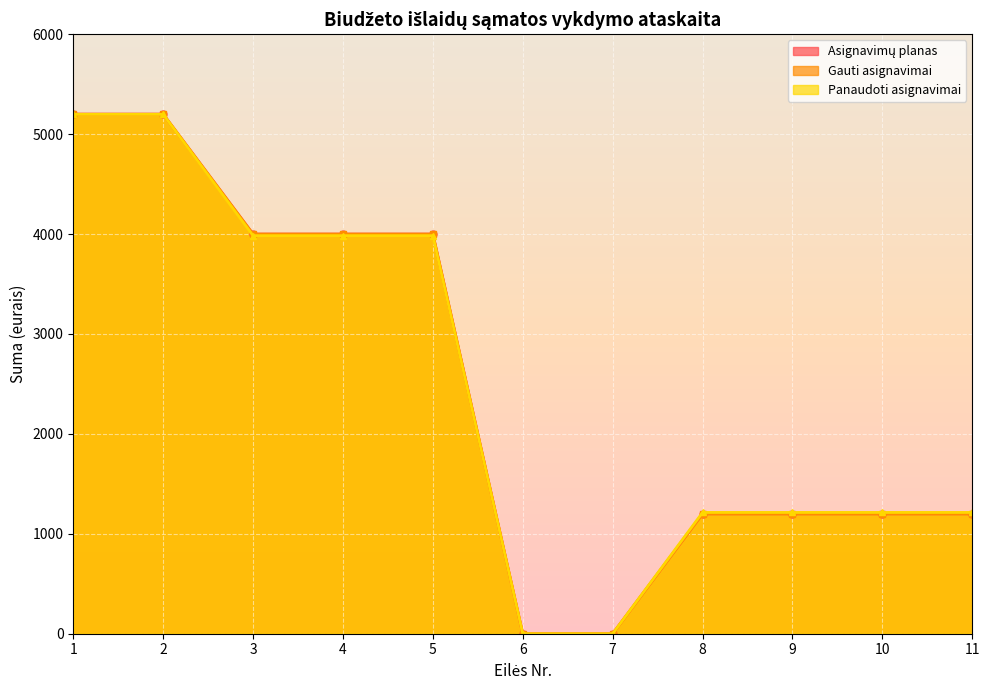

How many distinct data groups are displayed?

3